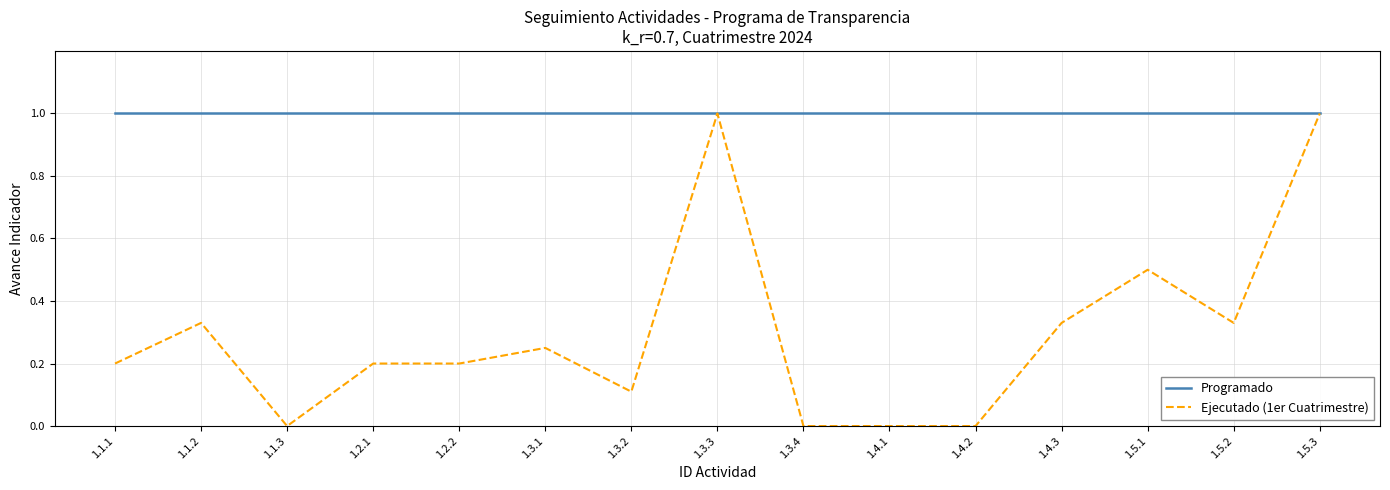

What is the highest value of the Programado series?

1.0